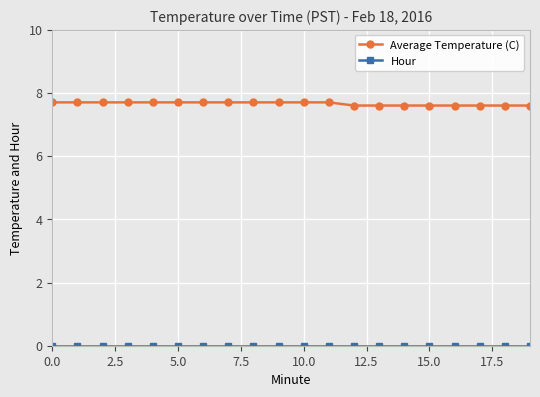

Which series has the largest total across all categories?

Average Temperature (C)